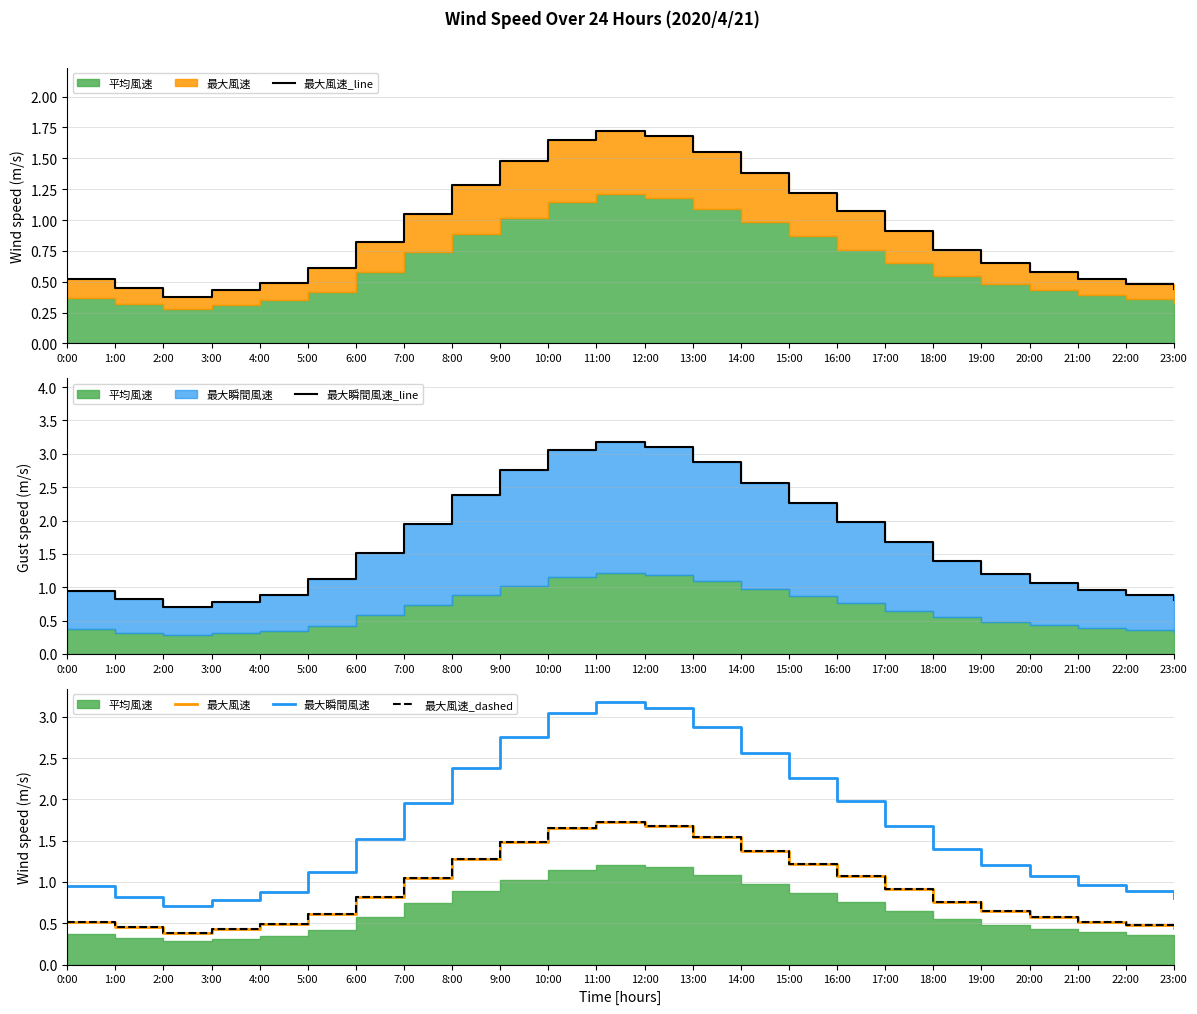

Which category has the lowest value in the 最大瞬間風速 series?

2:00